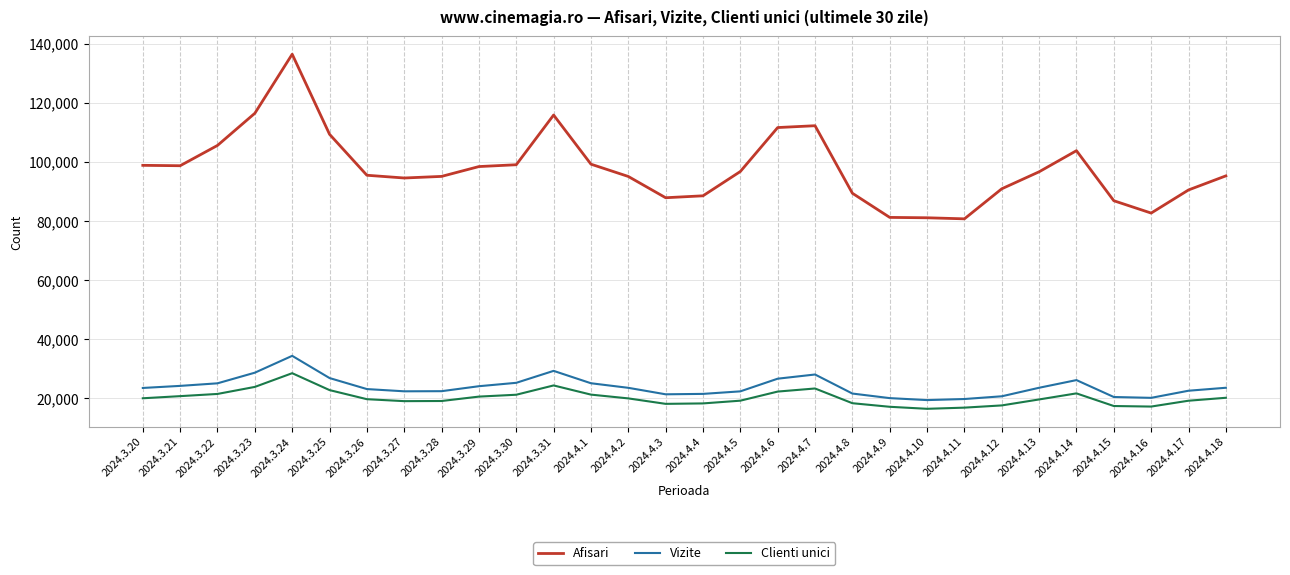

Which series has the largest total across all categories?

Afisari